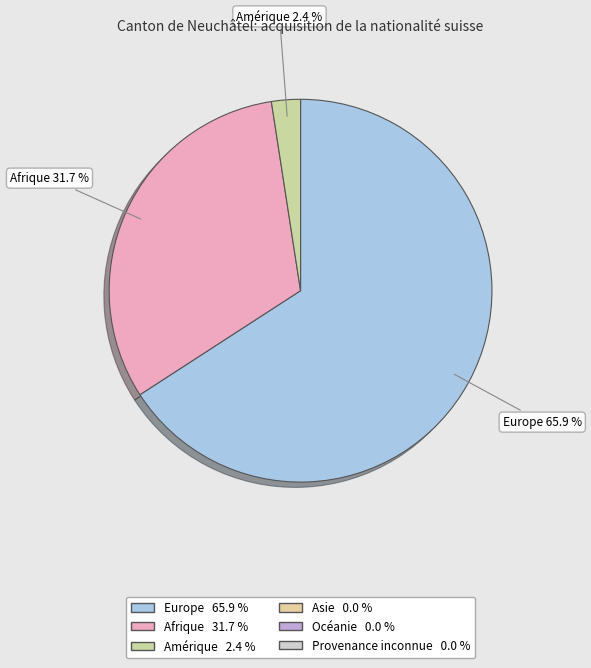

Which category accounts for the majority?

Europe